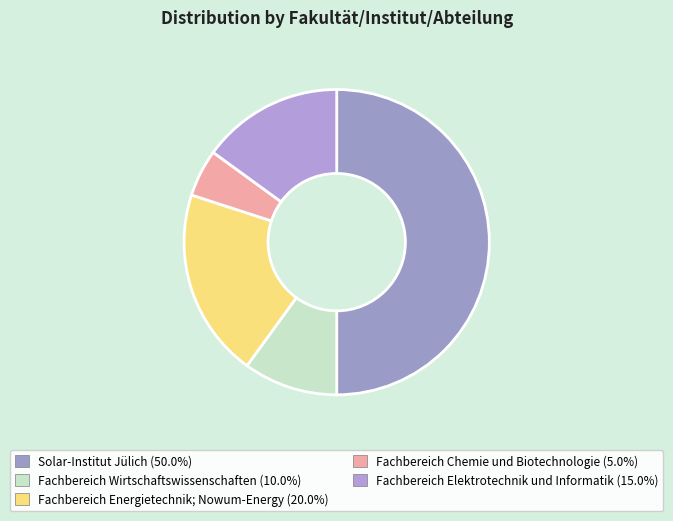

What is the total percentage of Fachbereich Wirtschaftswissenschaften and Fachbereich Elektrotechnik und Informatik?

25.0%